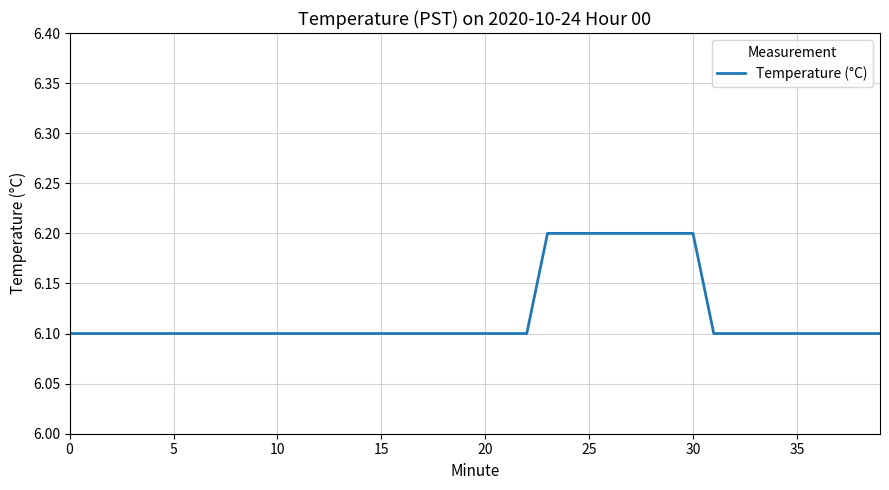

What is the difference between the second highest and second lowest values?

0.1